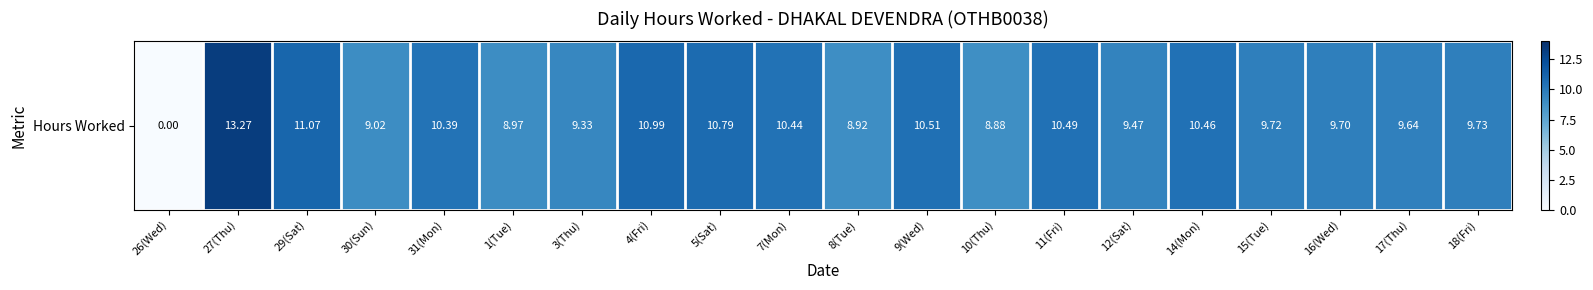

Between 27(Thu) and 18(Fri), which is larger?

27(Thu)